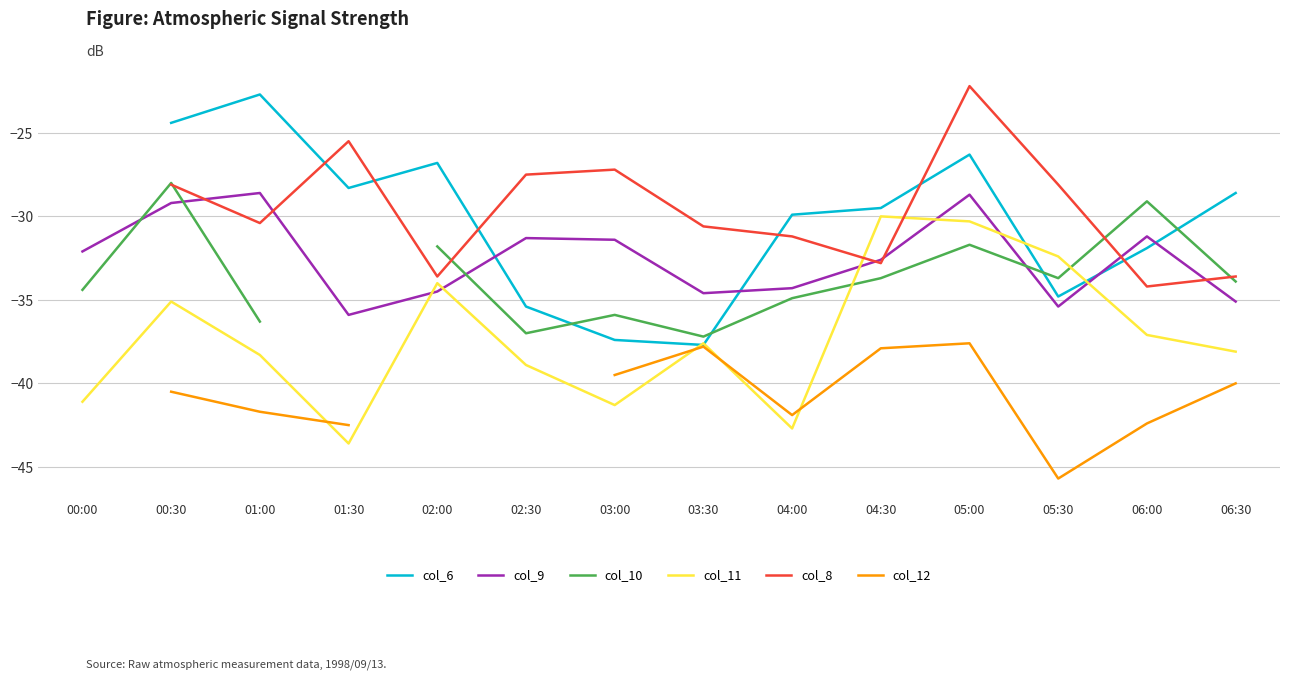

True or false: col_10 and col_12 intersect in this chart.

False